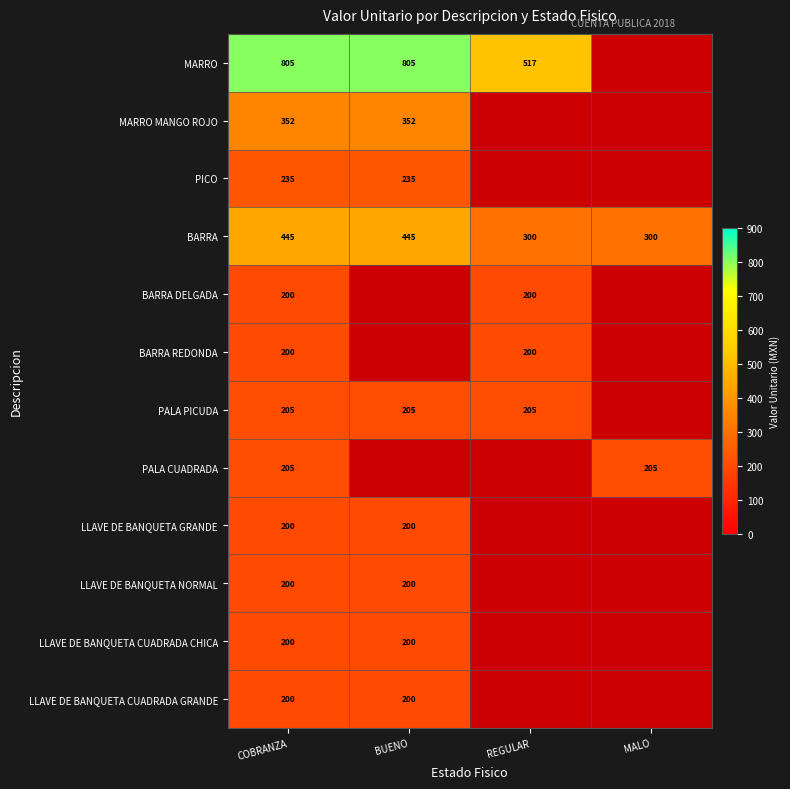

How many series are shown in this chart?

12